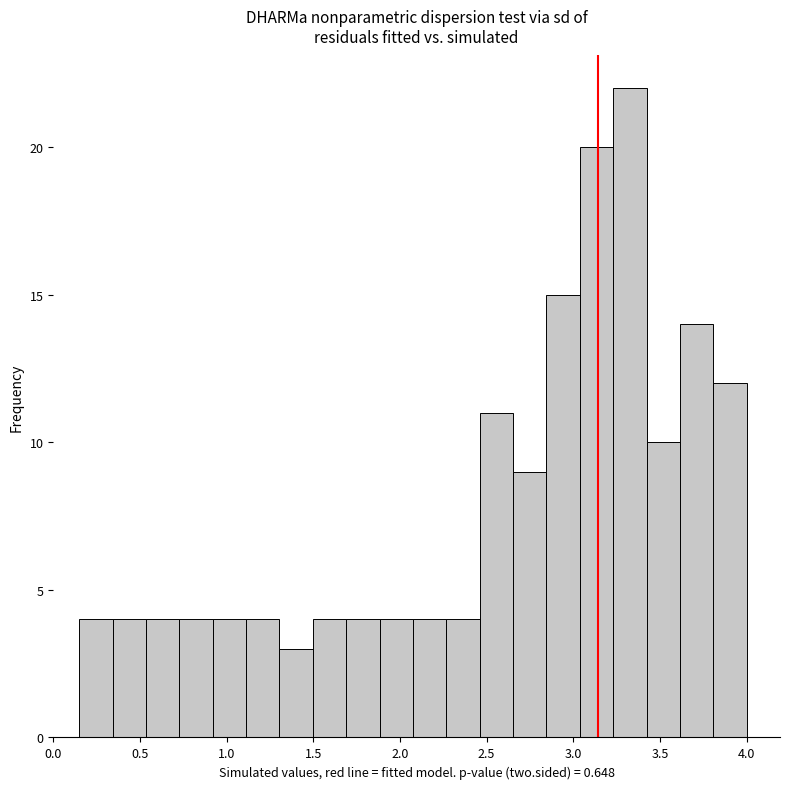

Around what value on the x-axis is the tallest bar? Give the approximate position of its centre, as read against the axis.

3.35